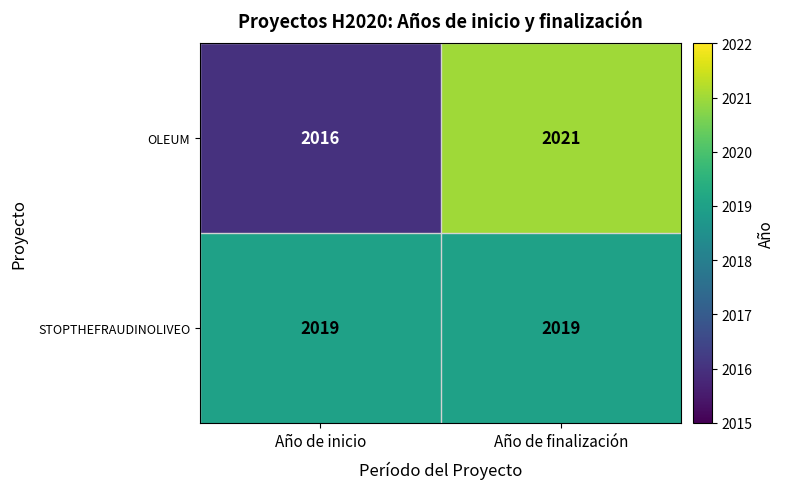

What is the difference between the highest and lowest values at Año de inicio?

3